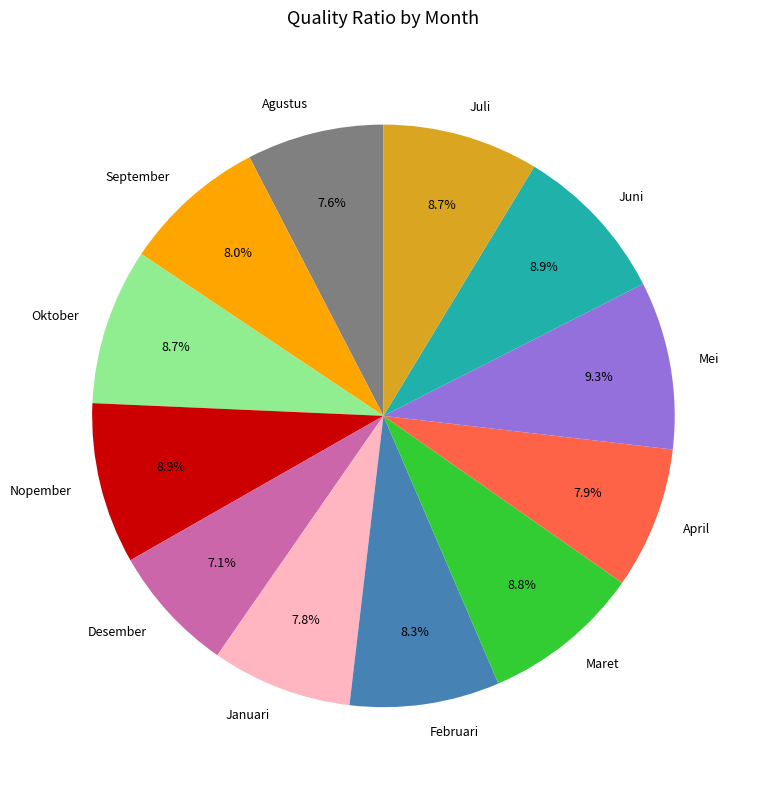

Is it true that Nopember is 9% of the pie?

True